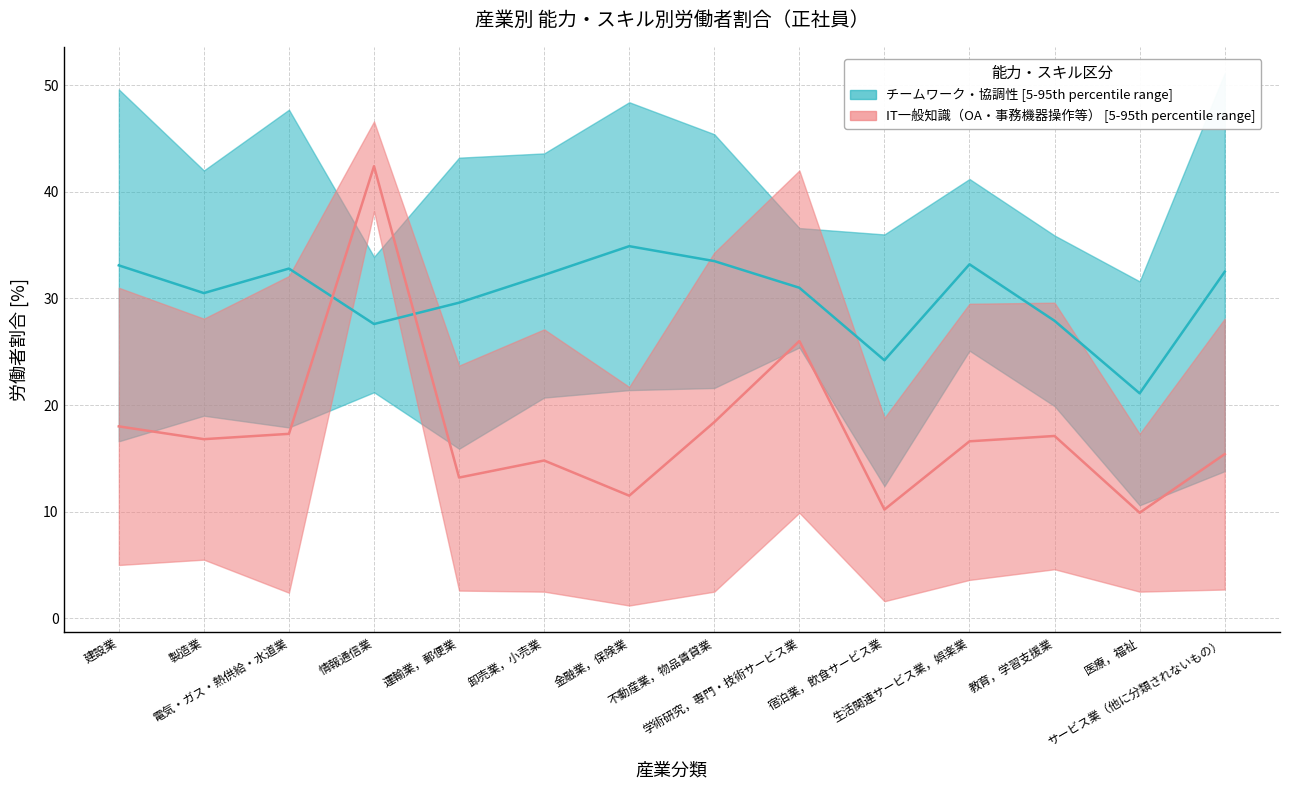

What is the maximum value for IT一般知識（下限）?

38.2